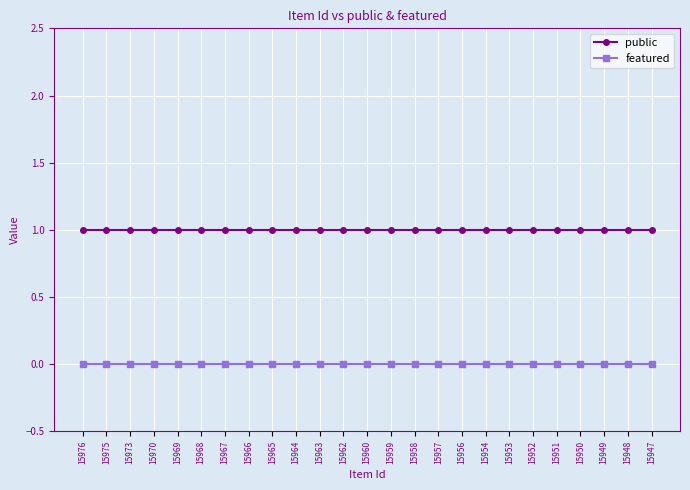

The value of public at 15954 is 1. True or false?

True